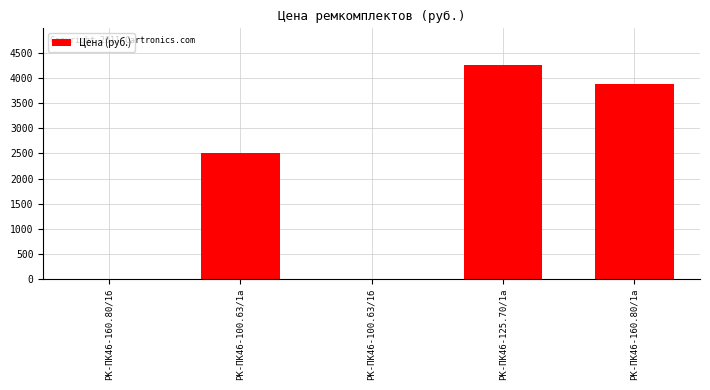

Which has a higher value, РК-ПК46-100.63/1б or РК-ПК46-125.70/1а?

РК-ПК46-125.70/1а